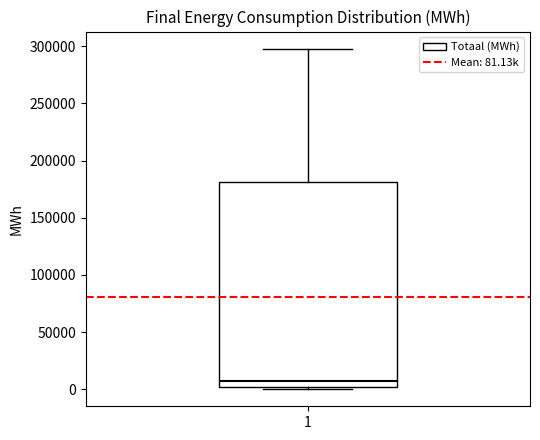

Where does the median line of the box at x = 1 sit on the y-axis? The values are not printed on the chart, so give them approximately, as read against the axis.

5000